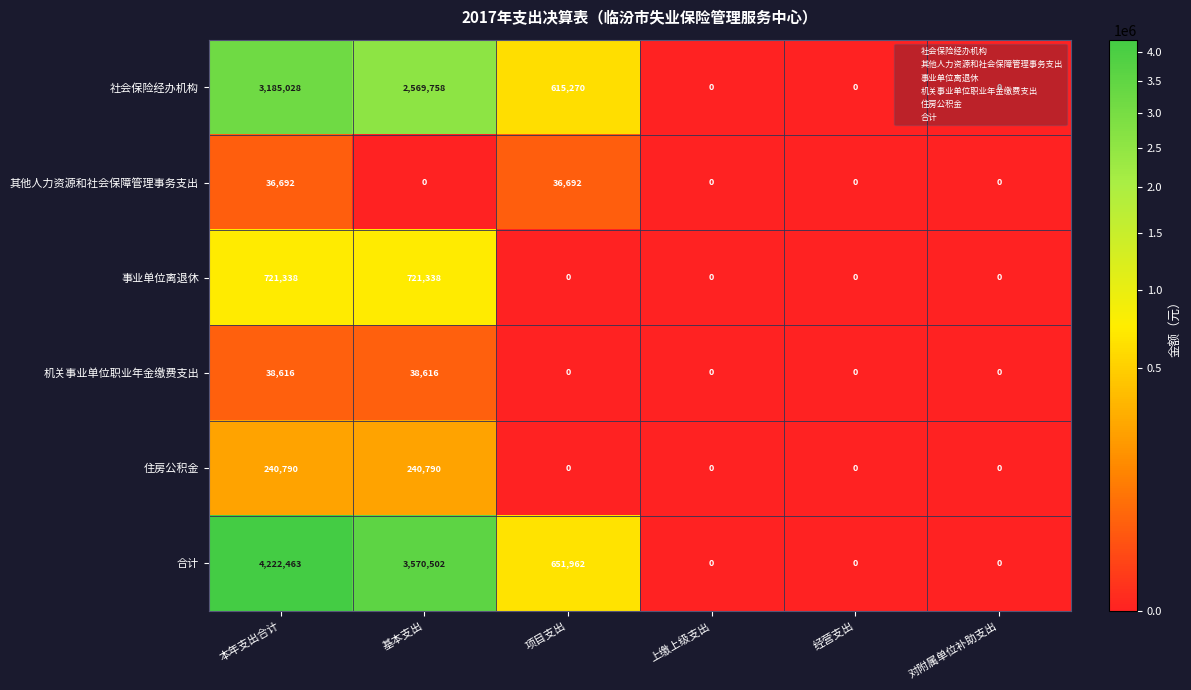

The 合计 series shows 0 at 上缴上级支出. True or false?

True